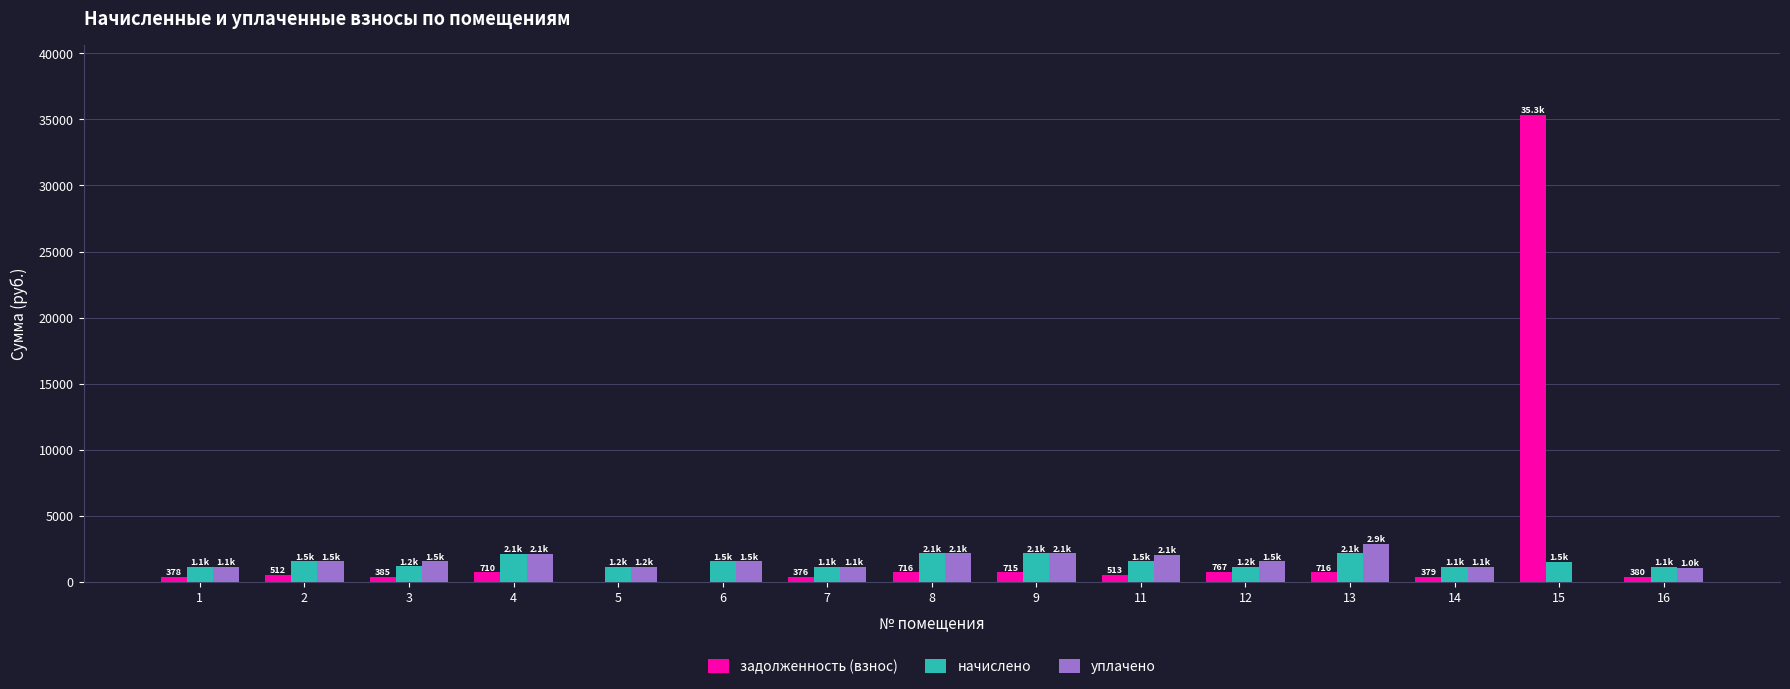

How many groups of bars are there?

15